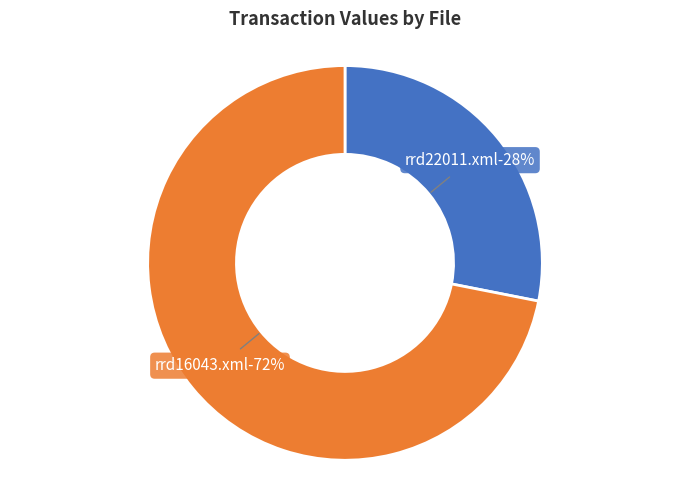

What is the largest slice in the pie chart?

rrd16043.xml